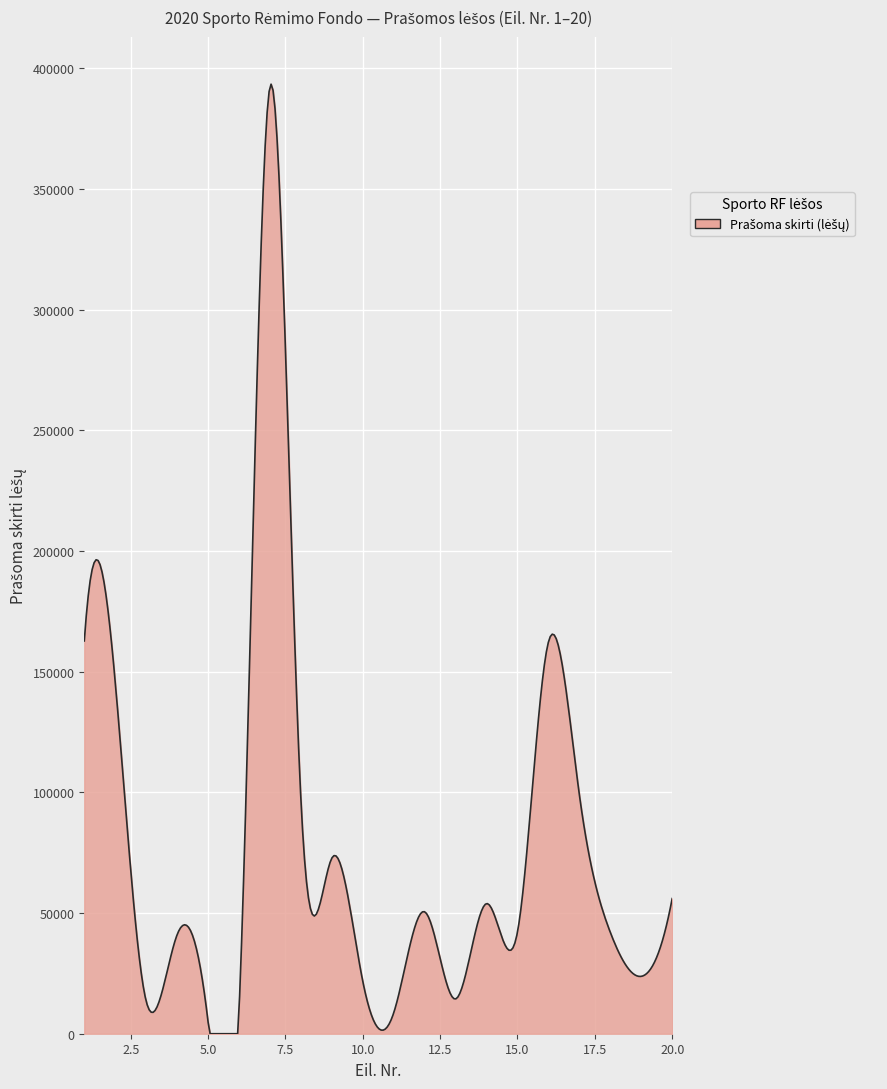

What is the difference between the maximum and minimum values?

393398.6